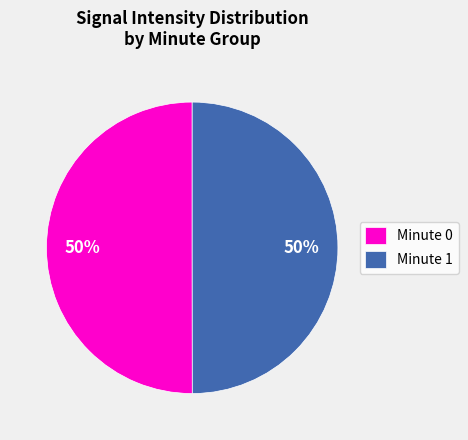

Is the sum of Minute 0 and Minute 1 greater than half?

Yes